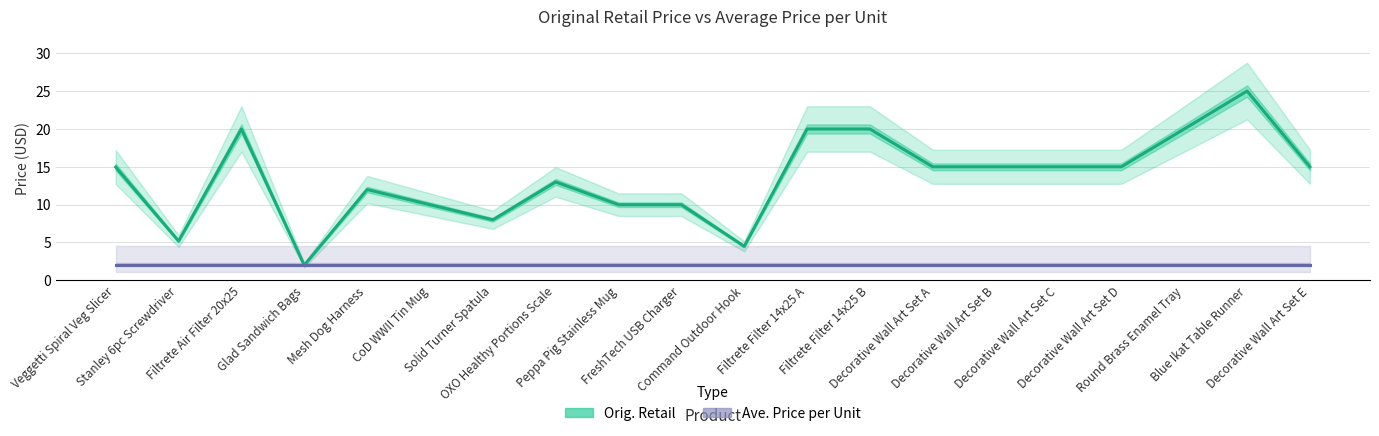

Count the number of categories in the chart.

20